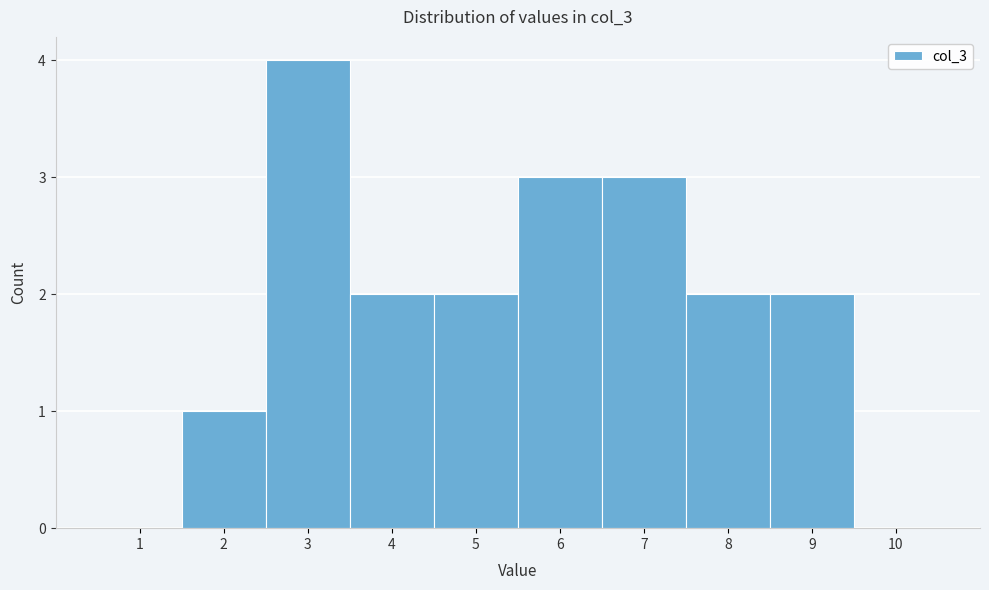

How tall is the bar that spans 4.5 to 5.5 on the x-axis? The values are not printed on the chart, so give them approximately, as read against the axis.

2